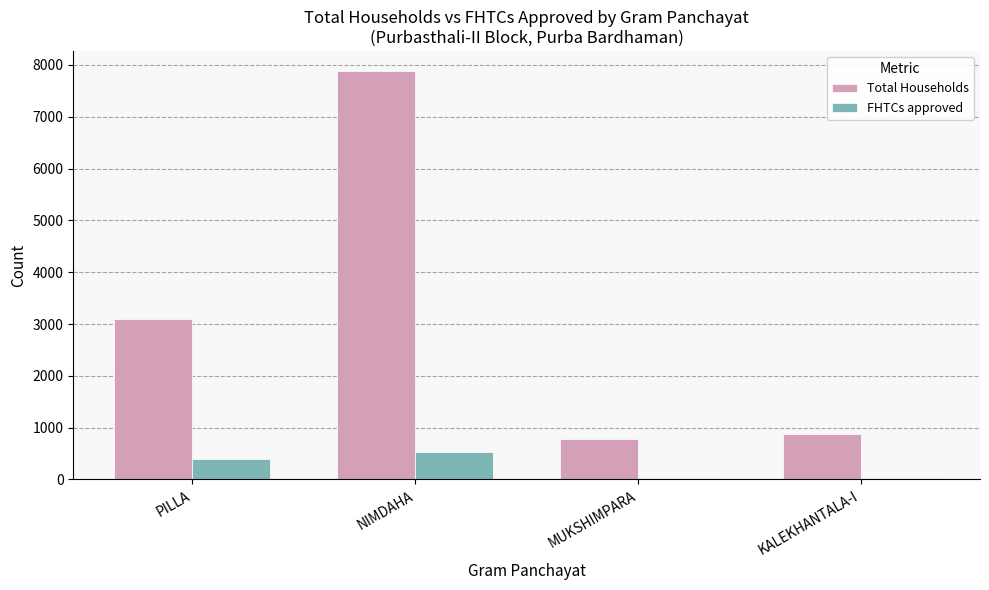

What are all the series names shown in the legend?

Total Households, FHTCs approved